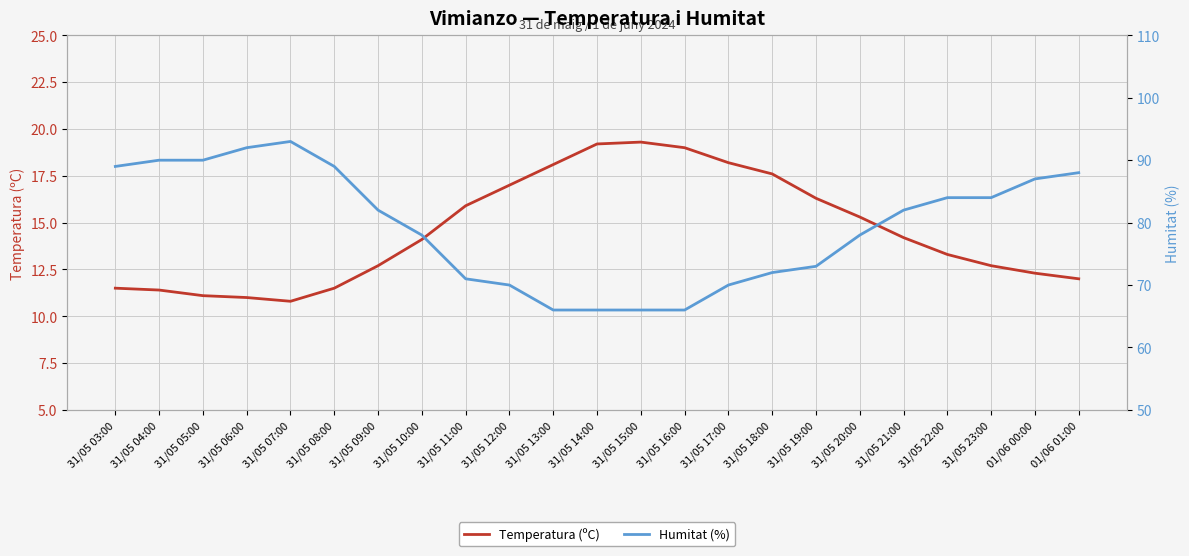

Rank the series at 31/05 17:00 from highest to lowest value.

Humitat (%), Temperatura (ºC)